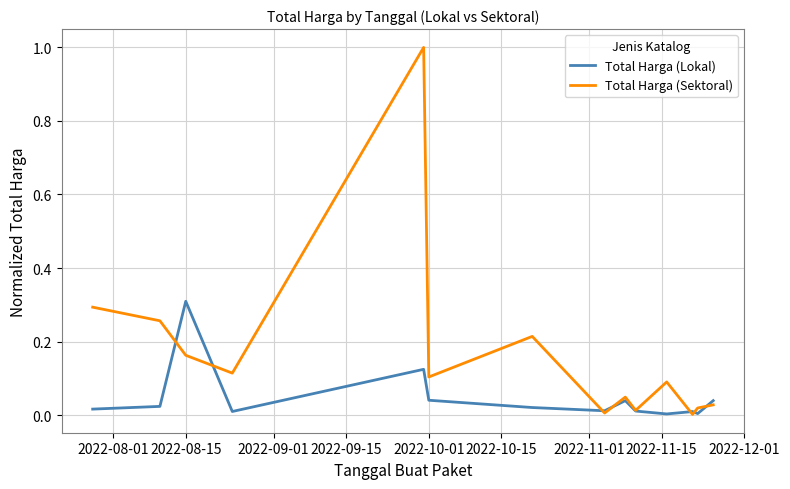

Rank the series by their average value, from highest to lowest.

Total Harga (Sektoral), Total Harga (Lokal)